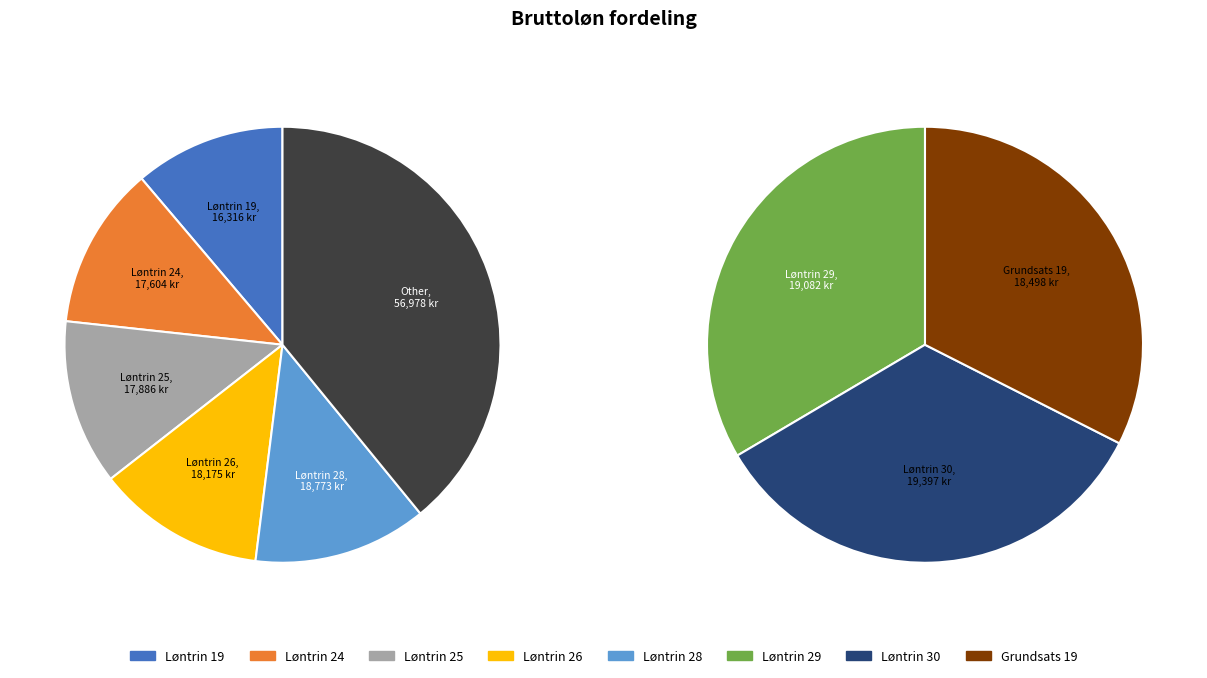

Which category has the smallest portion of the pie?

Løntrin 19